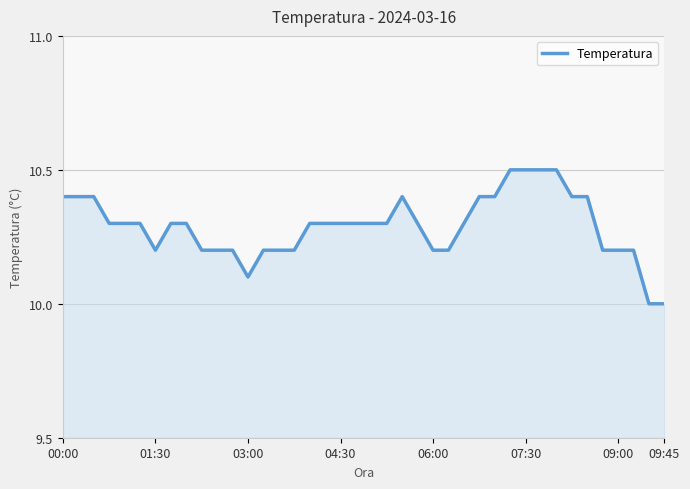

What is the maximum value shown in the chart?

10.5